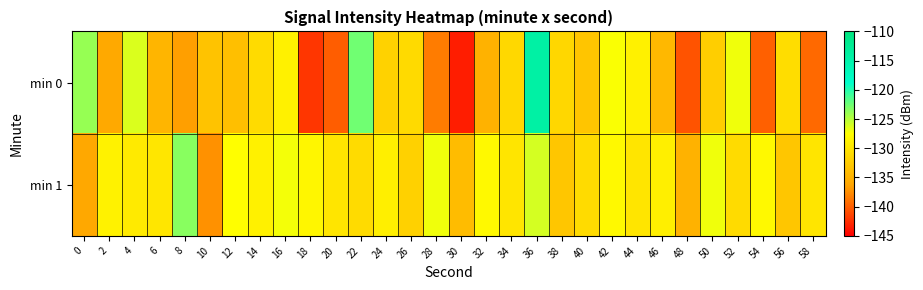

Which series has the largest total across all categories?

min 1